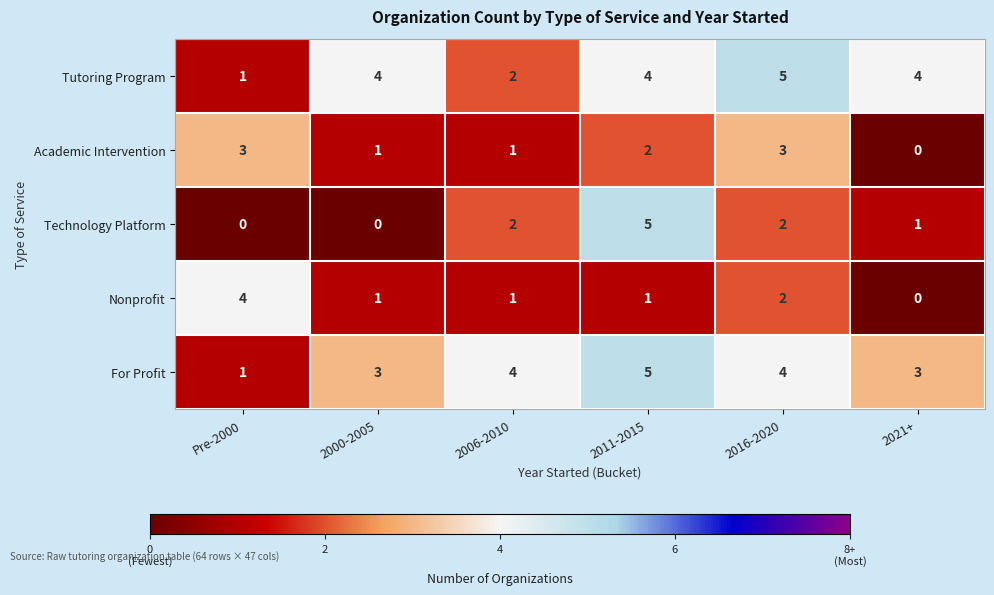

Which series has the widest spread of values?

Technology Platform